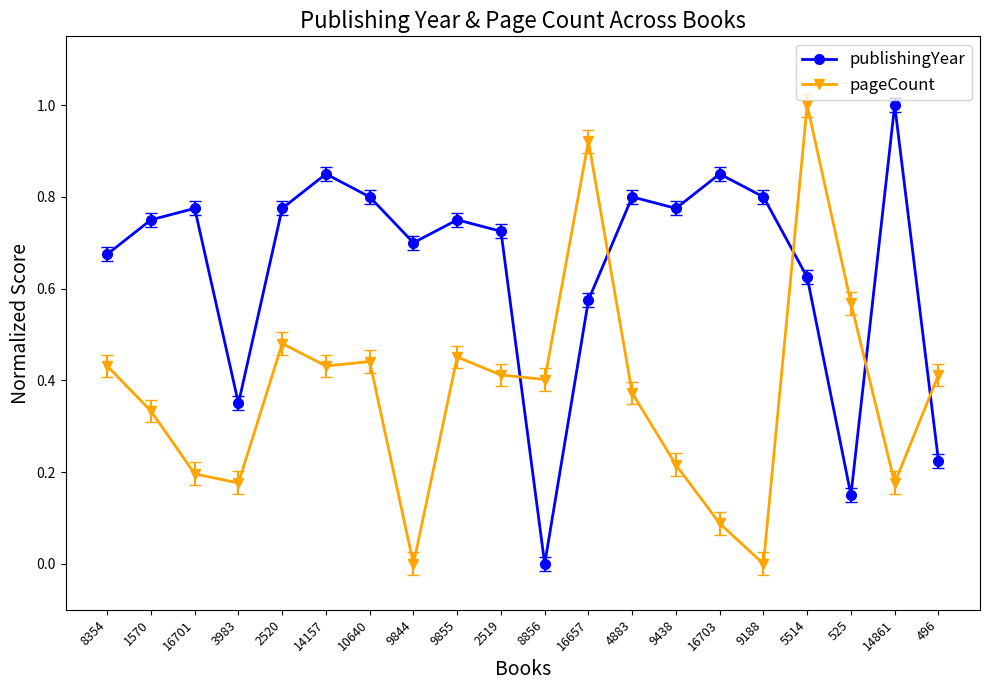

What is the label of the 14th point from the left?

9438